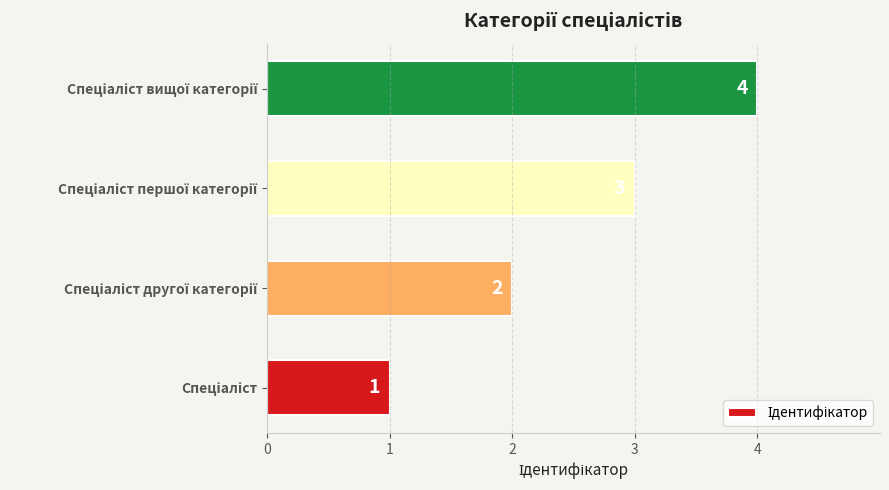

What is the maximum value shown in the chart?

4